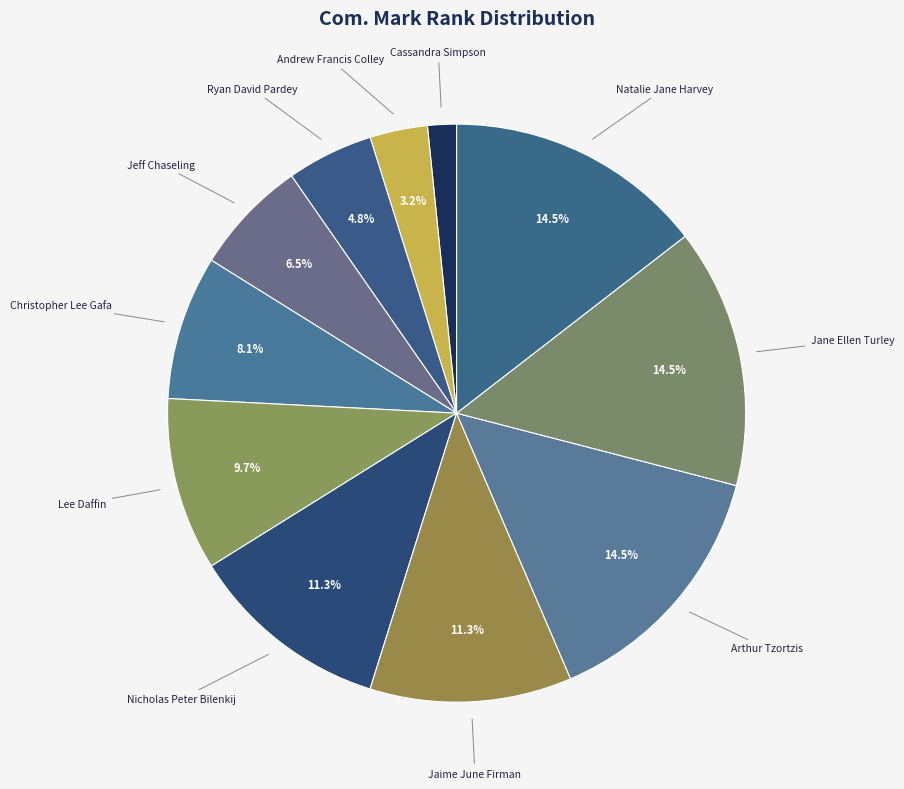

To the nearest percent, what is the difference between the largest and smallest slice percentages?

13%